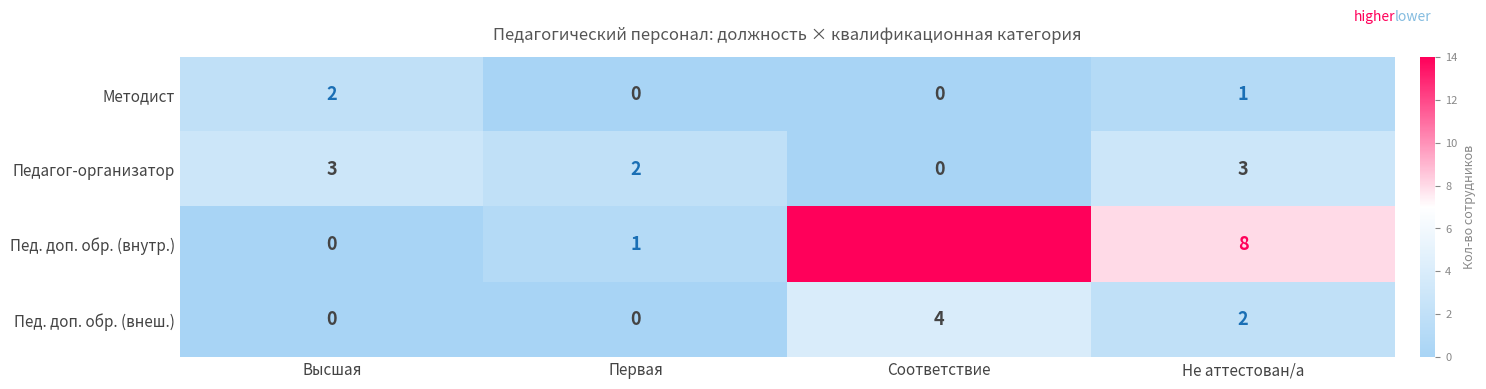

Is it true that Пед. доп. обр. (внутр.) equals 4 at Не аттестован/а?

False